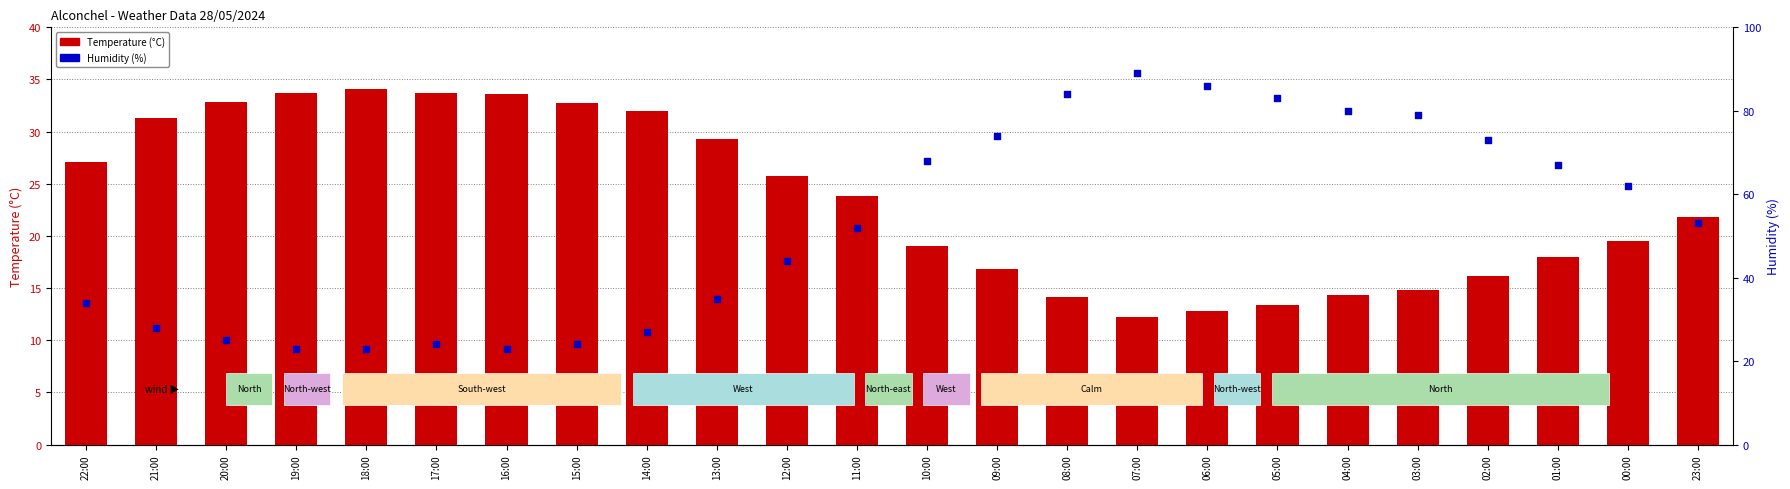

Which series has the widest spread of Y values?

Humidity (%)